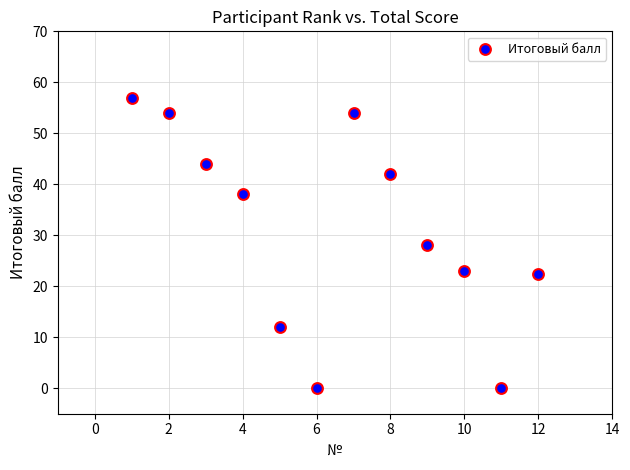

What is the range of X values (max minus min)?

11.0